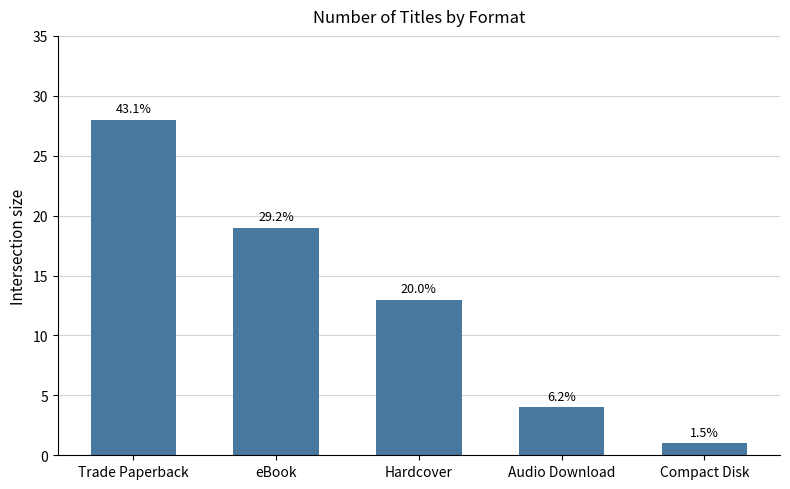

How many bars are there in total?

5